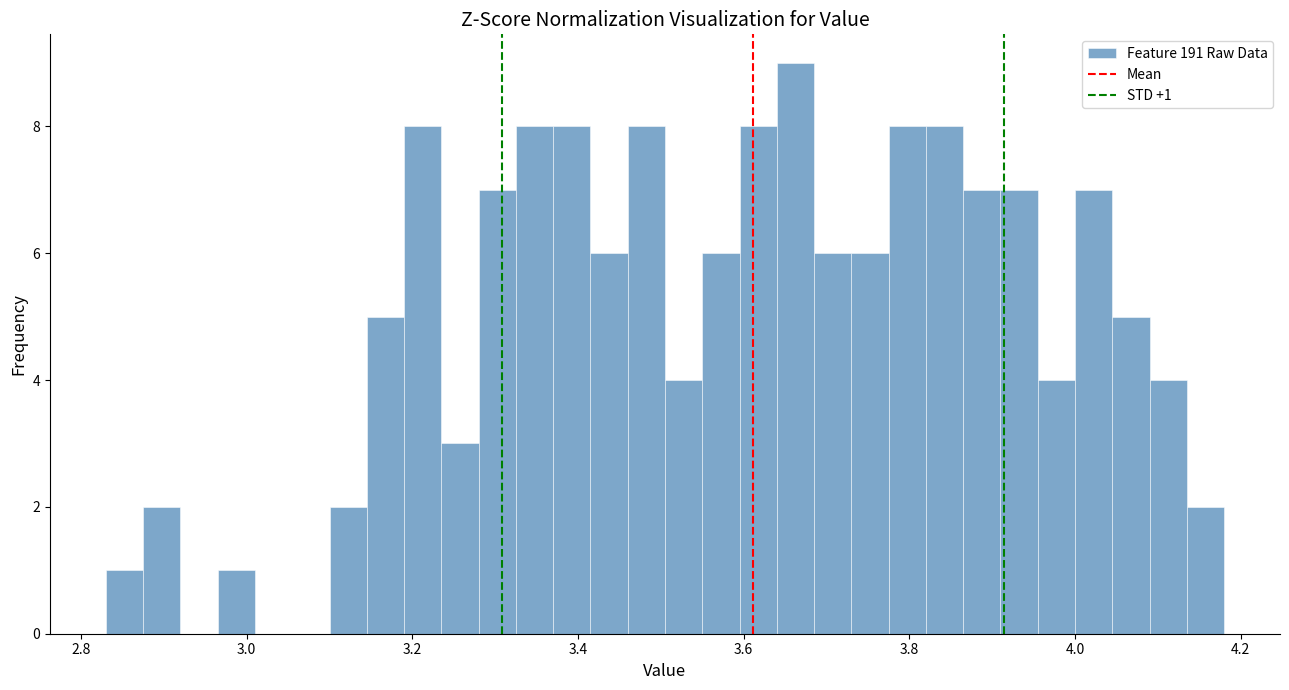

Around what value on the x-axis is the tallest bar? Give the approximate position of its centre, as read against the axis.

3.66